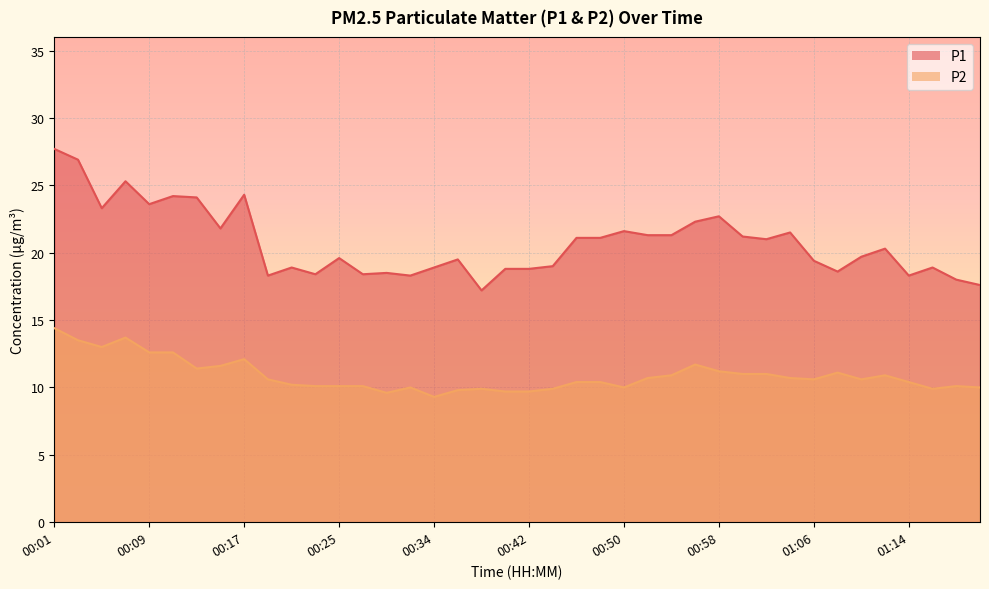

Reading left to right, transcribe all the data shown in this chart.

P1: 00:01=27.7	00:03=26.9	00:05=23.3	00:07=25.3	00:09=23.6	00:11=24.2	00:13=24.1	00:15=21.8	00:17=24.3	00:19=18.3	00:21=18.9	00:23=18.4	00:25=19.6	00:27=18.4	00:30=18.5	00:32=18.3	00:34=18.9	00:36=19.5	00:38=17.2	00:40=18.8	00:42=18.8	00:44=19.0	00:46=21.1	00:48=21.1	00:50=21.6	00:52=21.3	00:54=21.3	00:56=22.3	00:58=22.7	01:00=21.2	01:02=21.0	01:04=21.5	01:06=19.4	01:08=18.6	01:10=19.7	01:12=20.3	01:14=18.3	01:16=18.9	01:18=18.0	01:20=17.6
P2: 00:01=14.4	00:03=13.5	00:05=13.0	00:07=13.7	00:09=12.6	00:11=12.6	00:13=11.4	00:15=11.6	00:17=12.1	00:19=10.6	00:21=10.2	00:23=10.1	00:25=10.1	00:27=10.1	00:30=9.6	00:32=10.0	00:34=9.3	00:36=9.8	00:38=9.9	00:40=9.7	00:42=9.7	00:44=9.9	00:46=10.4	00:48=10.4	00:50=10.0	00:52=10.7	00:54=10.9	00:56=11.7	00:58=11.2	01:00=11.0	01:02=11.0	01:04=10.7	01:06=10.6	01:08=11.1	01:10=10.6	01:12=10.9	01:14=10.4	01:16=9.9	01:18=10.1	01:20=10.0